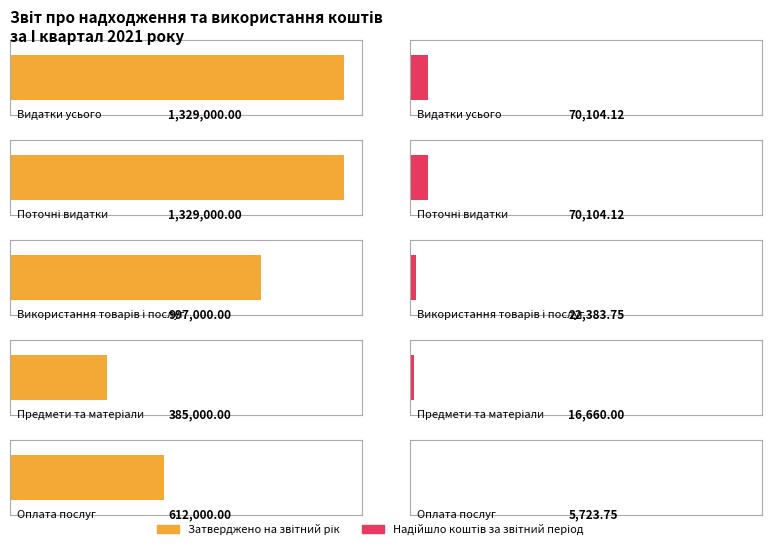

What is the maximum value shown in the chart?

1329000.0